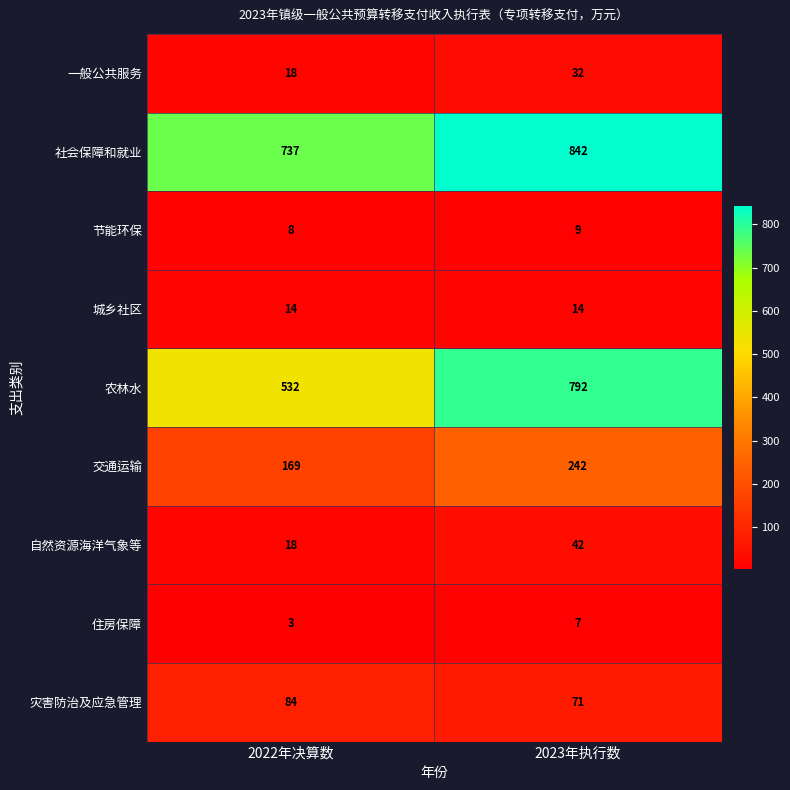

What is the sum of all 一般公共服务 values?

50